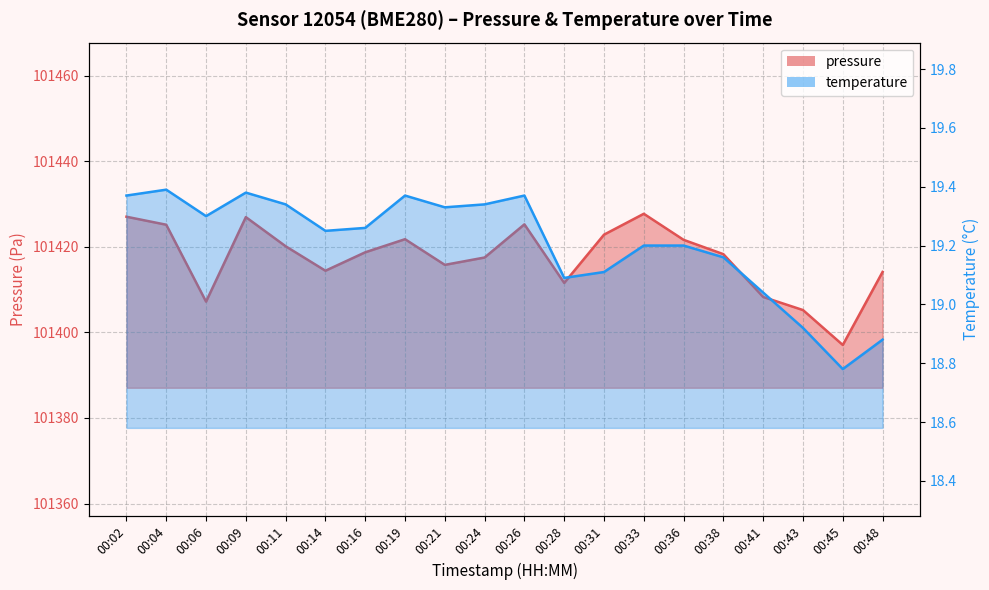

Reading right to left, list all the values displayed in this chart.

pressure: 00:48=101414.1	00:45=101397.1	00:43=101405.2	00:41=101408.3	00:38=101418.3	00:36=101421.6	00:33=101427.7	00:31=101422.8	00:28=101411.6	00:26=101425.2	00:24=101417.5	00:21=101415.8	00:19=101421.8	00:16=101418.7	00:14=101414.4	00:11=101420.1	00:09=101426.9	00:06=101407.2	00:04=101425.2	00:02=101427.0
temperature: 00:48=18.9	00:45=18.8	00:43=18.9	00:41=19.0	00:38=19.2	00:36=19.2	00:33=19.2	00:31=19.1	00:28=19.1	00:26=19.4	00:24=19.3	00:21=19.3	00:19=19.4	00:16=19.3	00:14=19.2	00:11=19.3	00:09=19.4	00:06=19.3	00:04=19.4	00:02=19.4